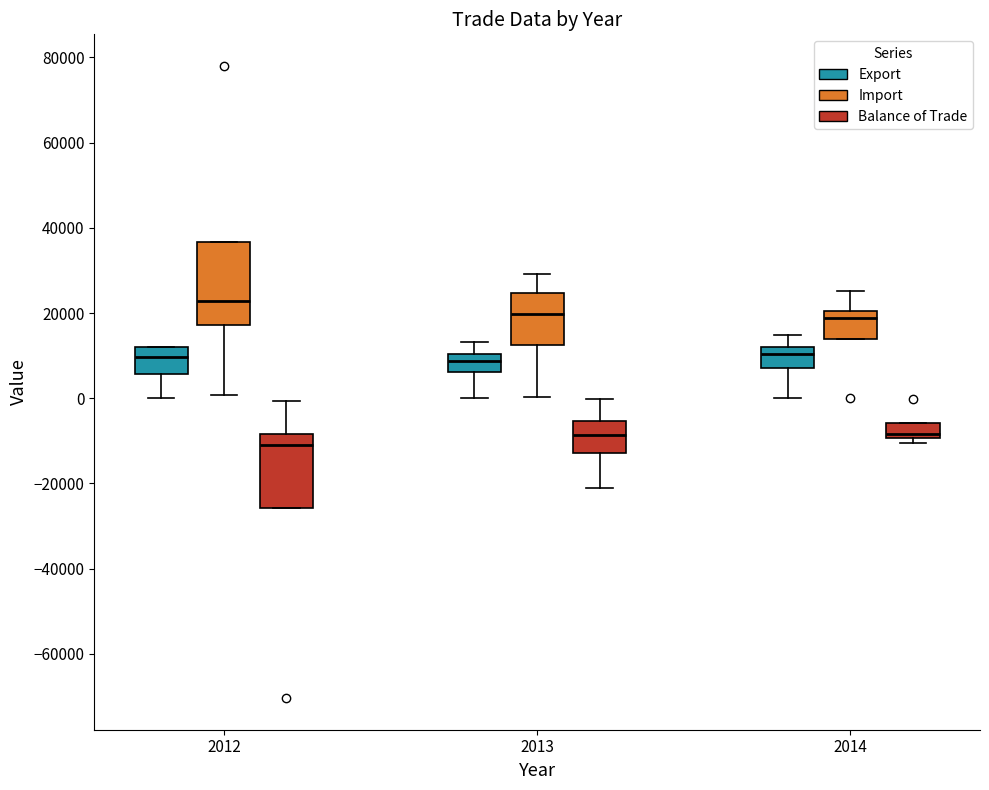

Reading left to right, transcribe this box plot: for each box, give where its median line is, the range the box spans, and where its two whiskers end, as read against the y-axis. The values are not printed on the chart, so give them approximately, as read against the axis.

2012 (Export): median 10000, box 6000 to 12000, whiskers 0 to 12000
2012 (Import): median 22000, box 18000 to 36000, whiskers 0 to 36000
2012 (Balance of Trade): median -10000, box -26000 to -8000, whiskers -26000 to 0
2013 (Export): median 8000, box 6000 to 10000, whiskers 0 to 14000
2013 (Import): median 20000, box 12000 to 24000, whiskers 0 to 30000
2013 (Balance of Trade): median -8000, box -12000 to -6000, whiskers -22000 to 0
2014 (Export): median 10000, box 8000 to 12000, whiskers 0 to 14000
2014 (Import): median 18000, box 14000 to 20000, whiskers 14000 to 26000
2014 (Balance of Trade): median -8000, box -10000 to -6000, whiskers -10000 (just below the box's lower edge) to -6000